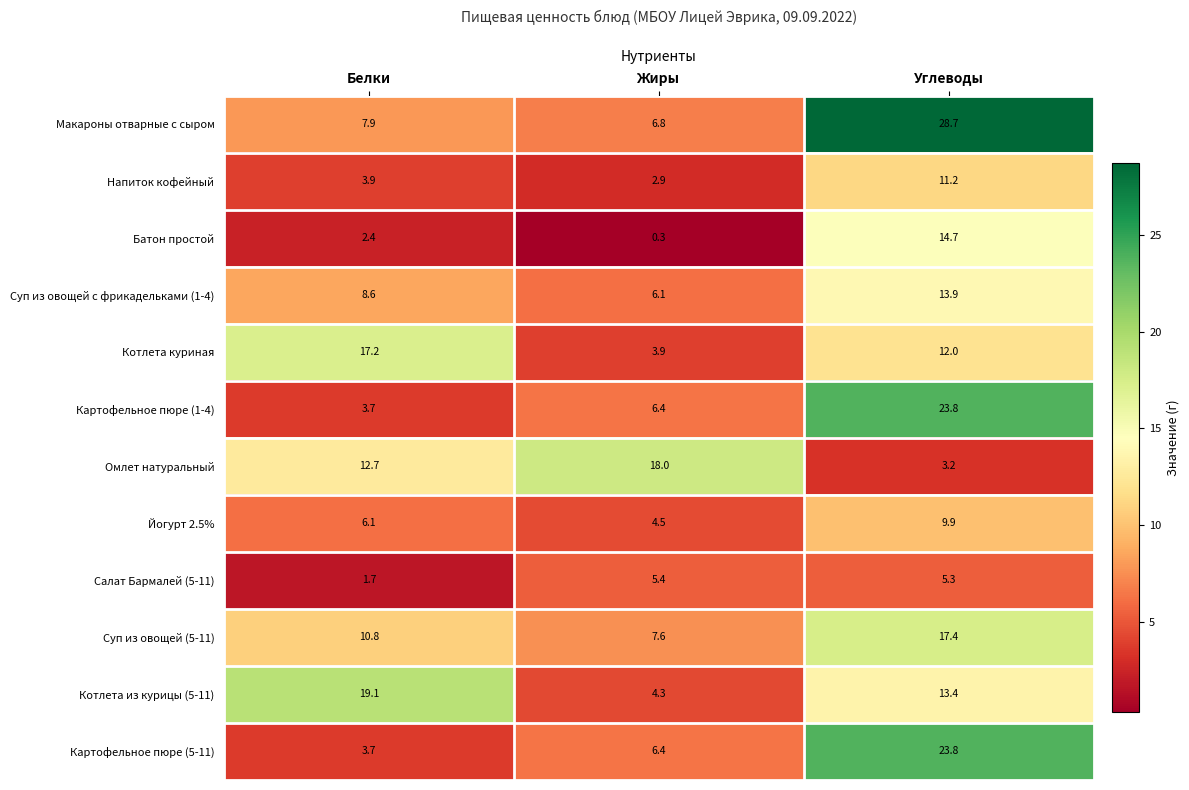

List the labels in order of Йогурт 2.5% value, largest first.

Углеводы, Белки, Жиры